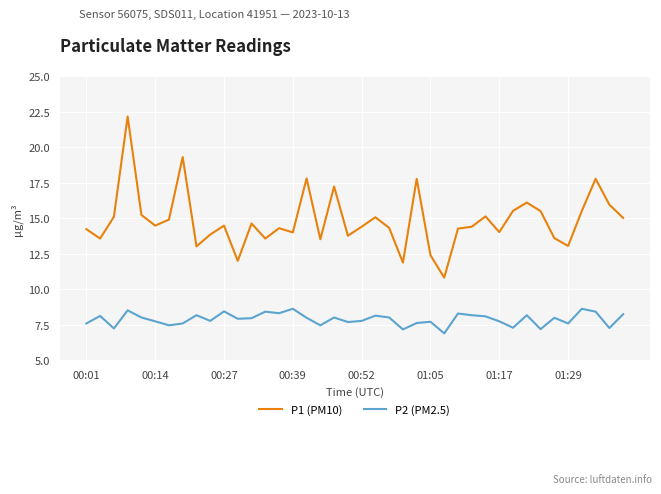

How many distinct data groups are displayed?

2